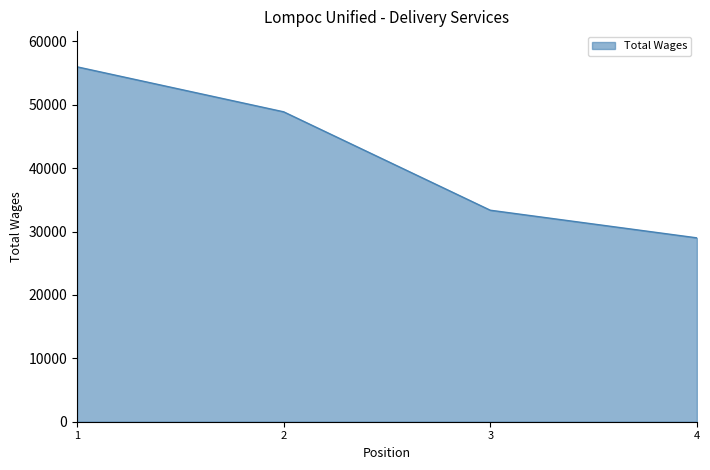

List the labels in order of value, largest first.

1, 2, 3, 4